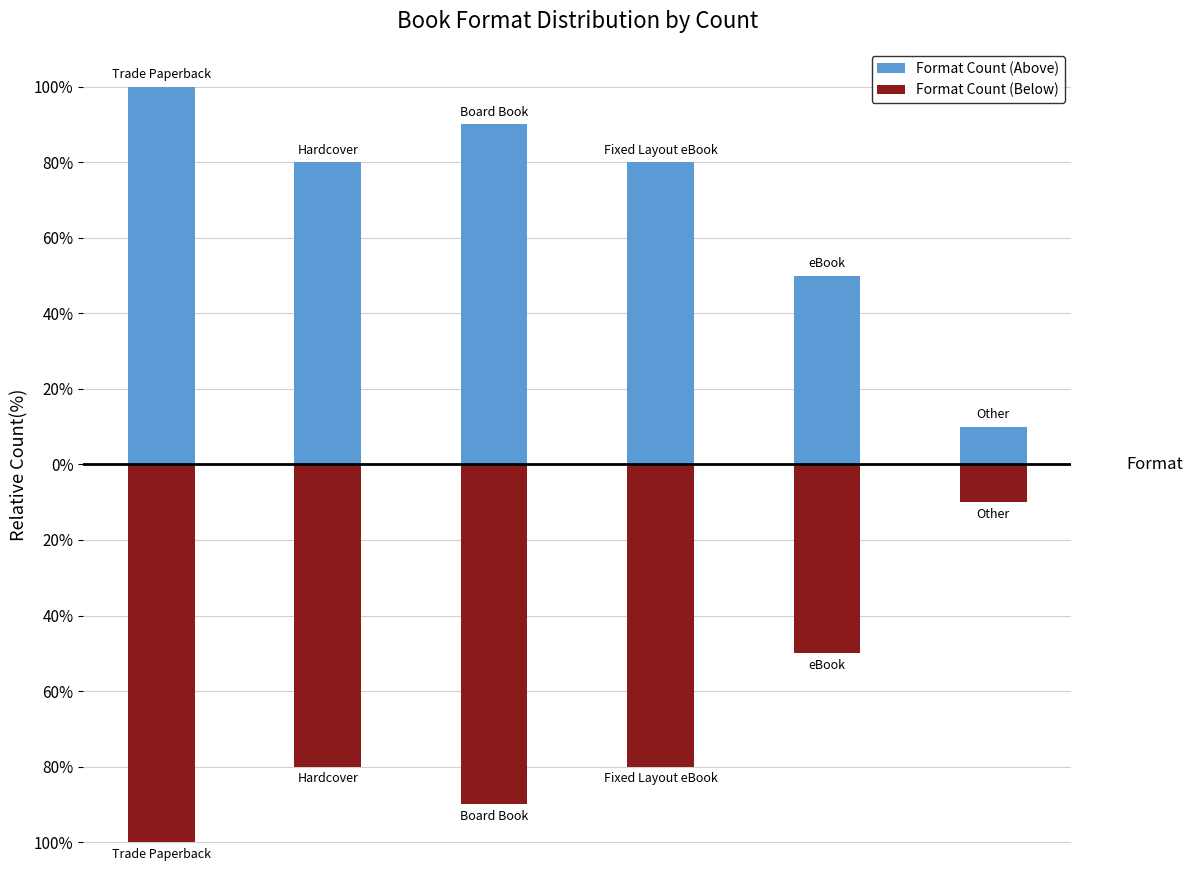

What is the value of the Format Count (Above) bar at the 1st from the left?

100